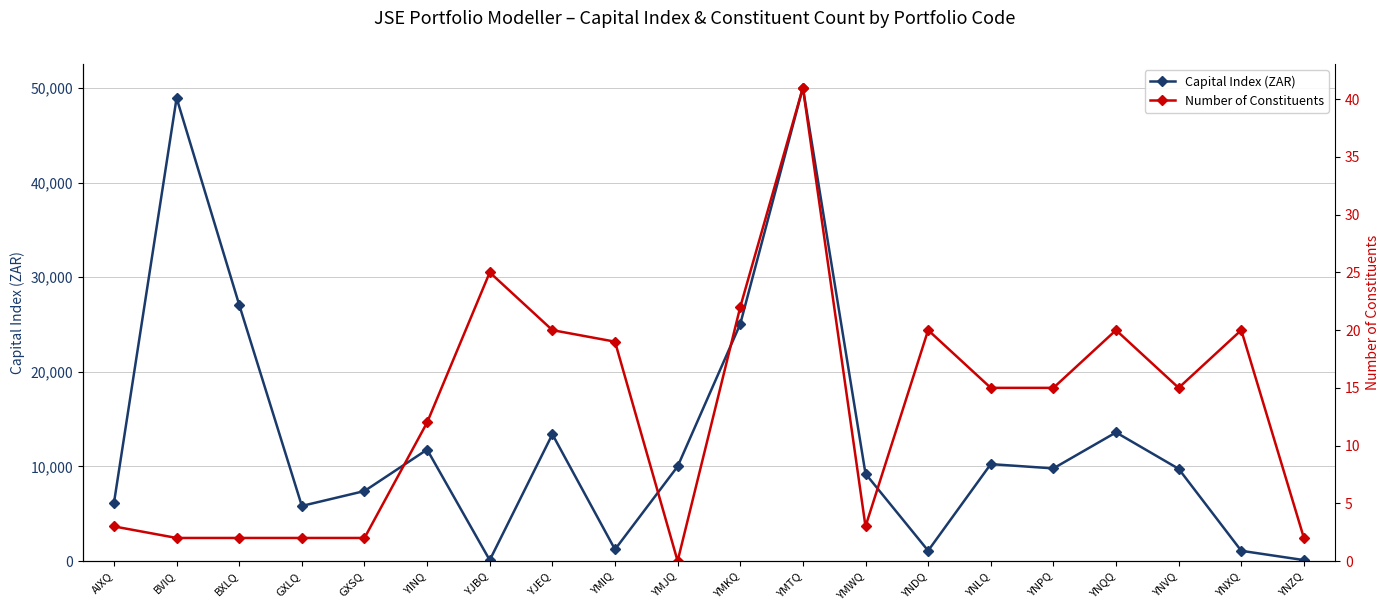

What is the difference between the maximum and second lowest values in the Number of Constituents series?

39.0